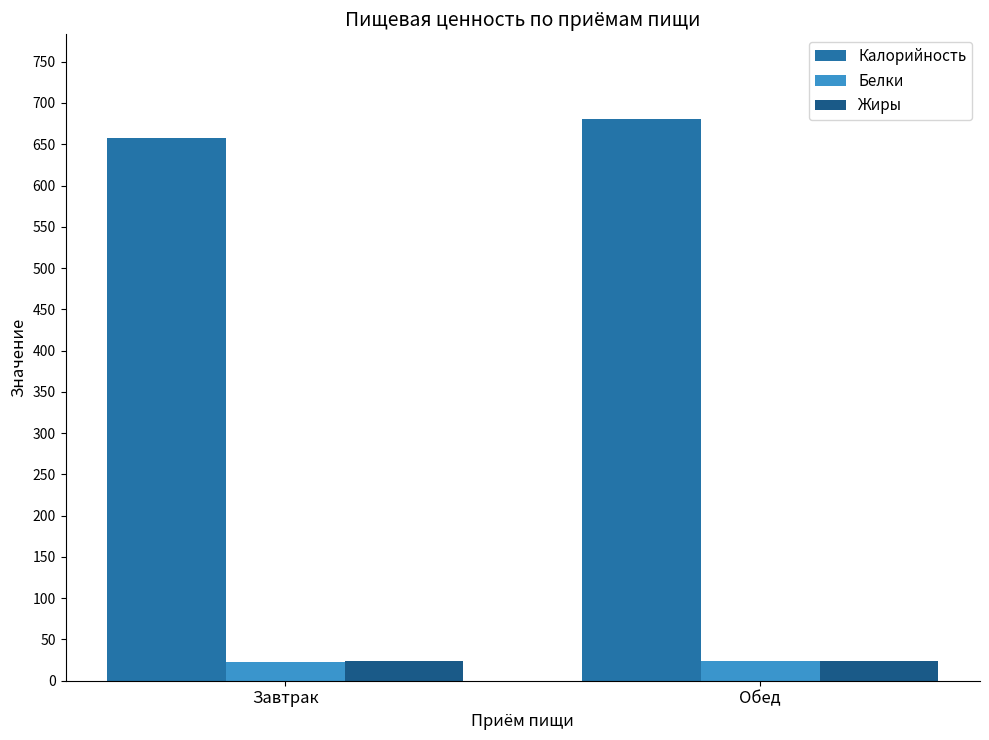

What is the value of the Белки bar at the 2nd from the left?

23.4